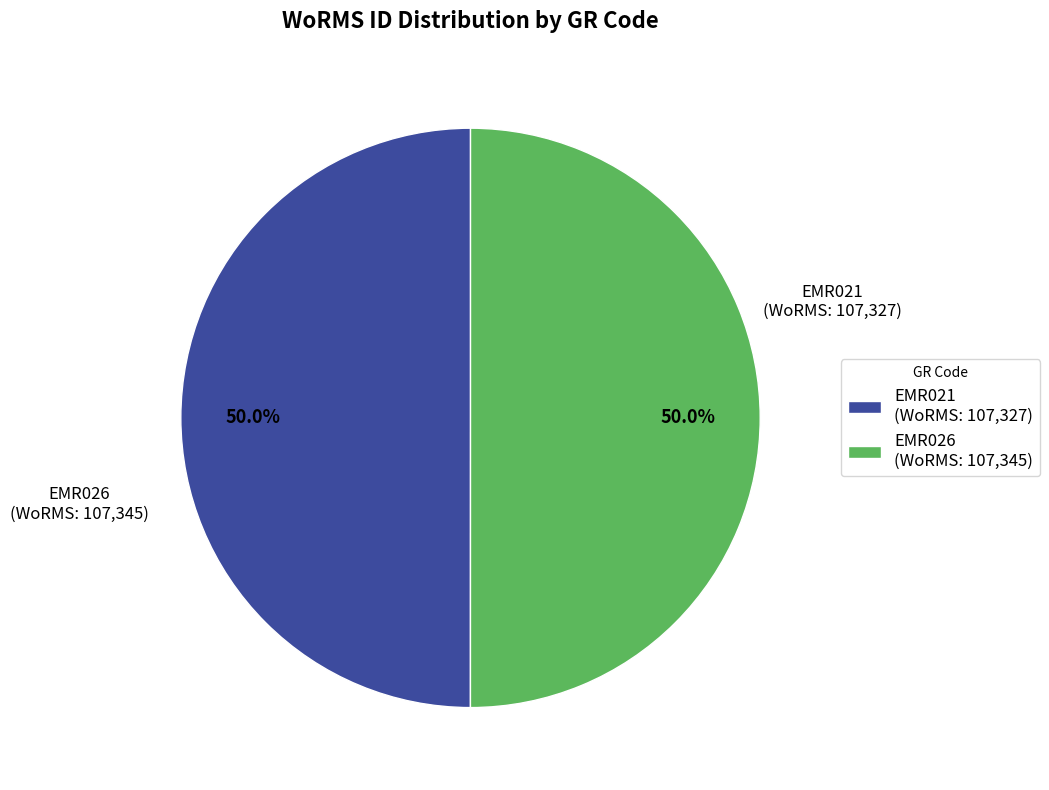

Count the number of slices in the pie.

2